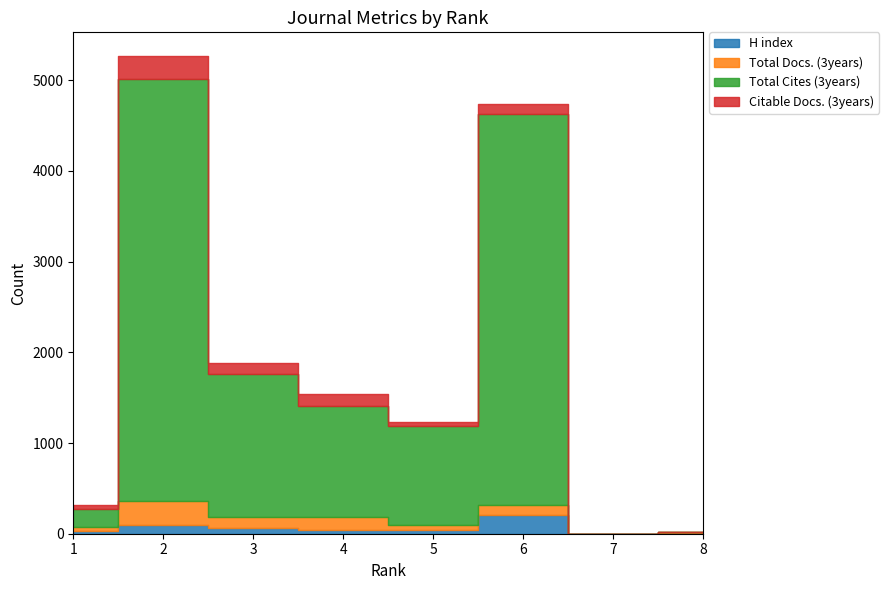

What is the average value of the Total Cites (3years) series?

1632